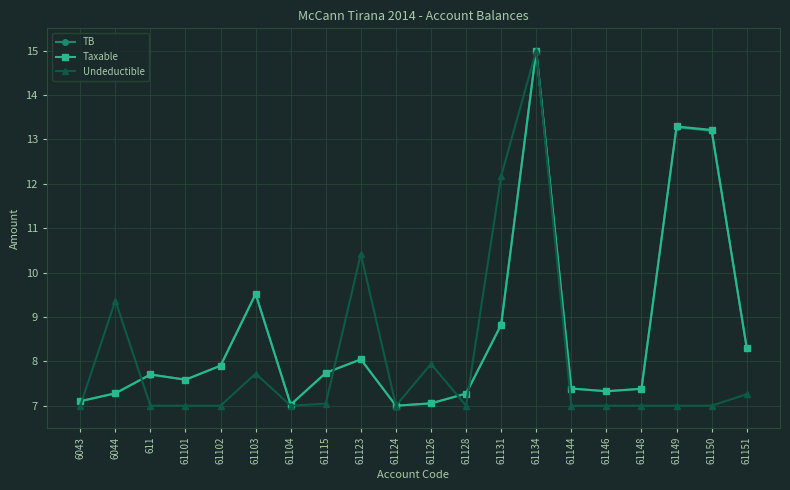

In Taxable, how many points are higher than both neighbors (excluding endpoints)?

5